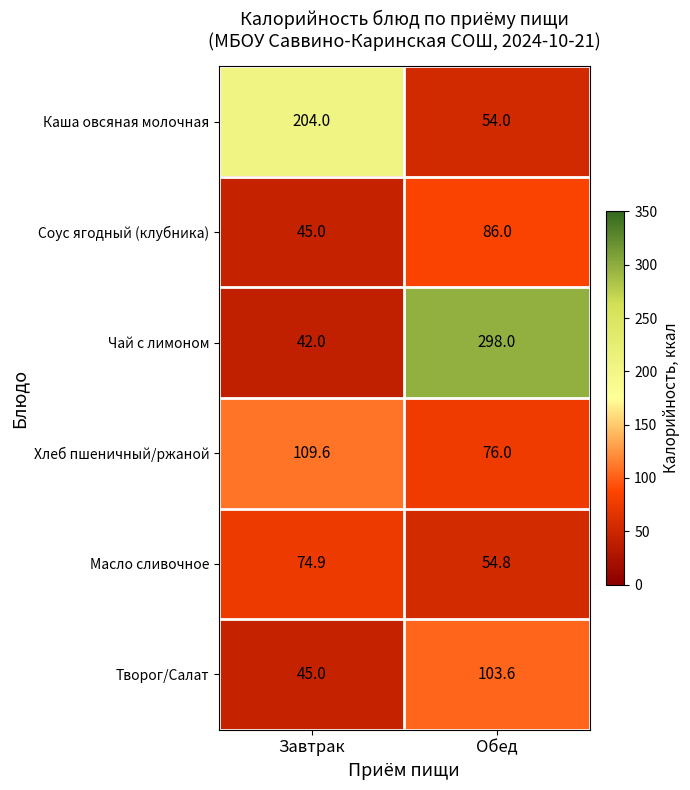

What is the maximum value shown in the chart?

298.0